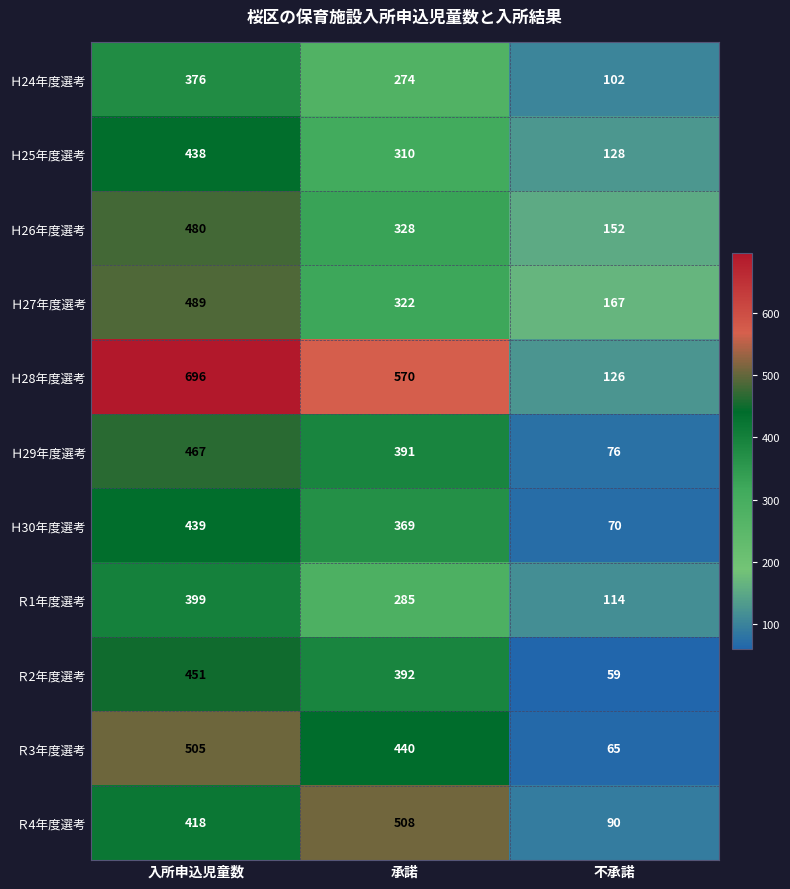

What is the difference between the Ｒ2年度選考 values at 承諾 and 入所申込児童数?

59